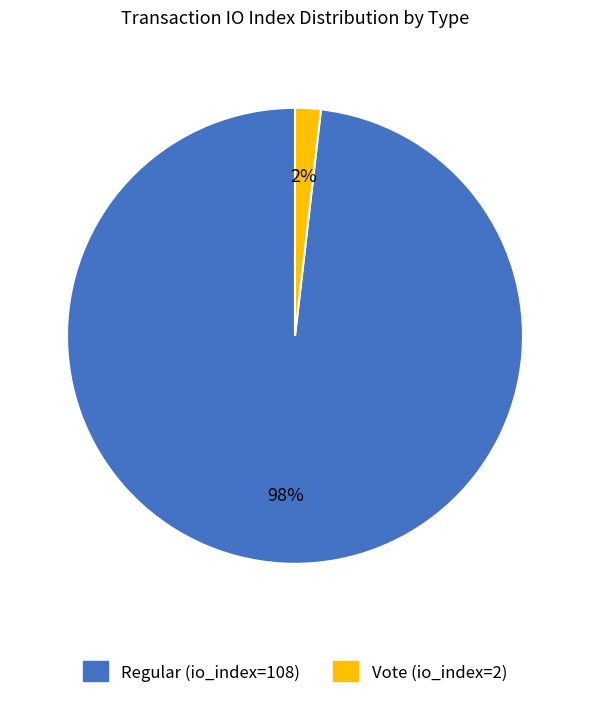

Do Vote (io_index=2) and Regular (io_index=108) together represent more than half of the pie?

Yes